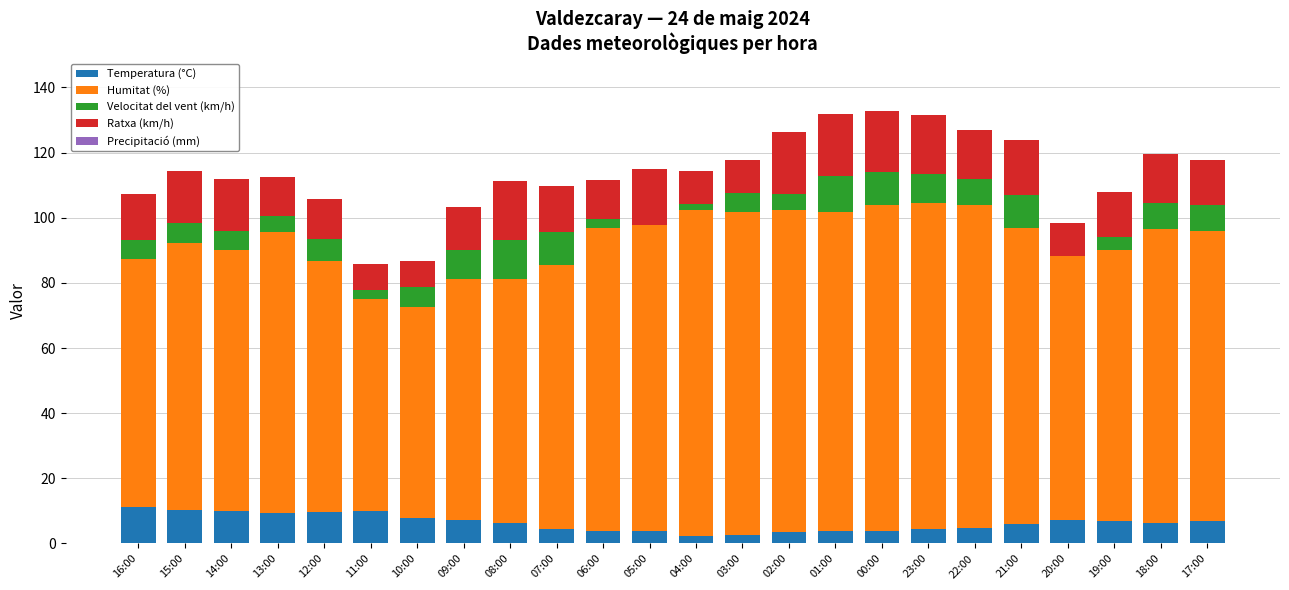

True or false: Temperatura (°C) has a value of 10.3 at 15:00.

True